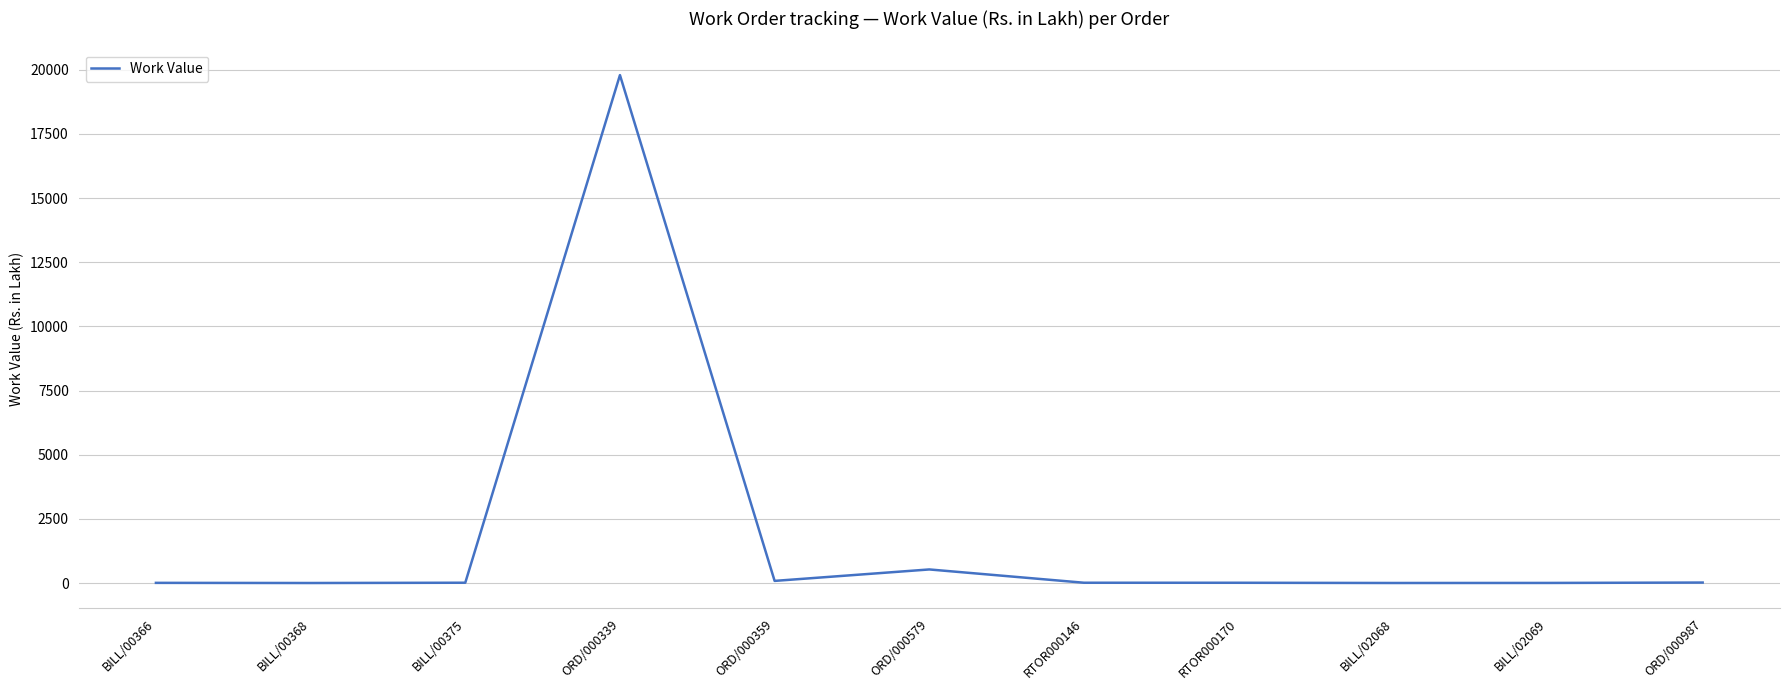

What is the difference between the maximum and minimum values?

19785.1